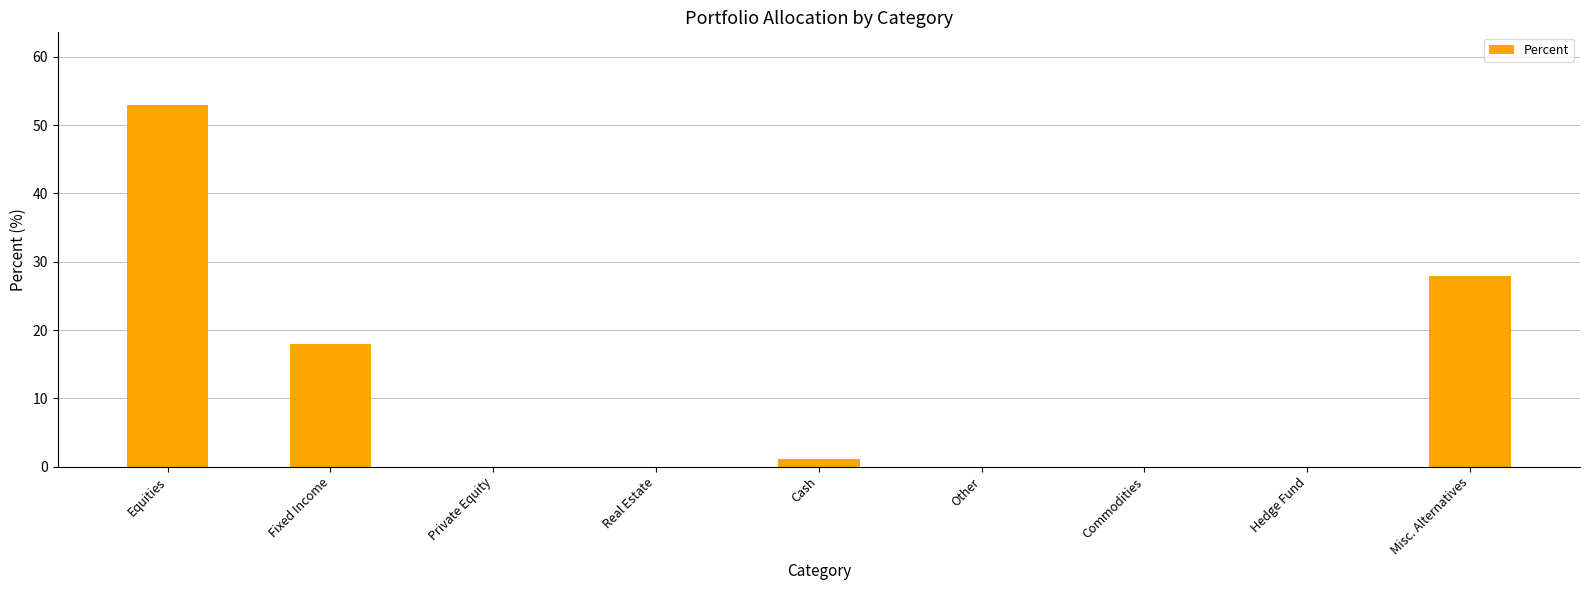

What is the change in value from Equities to Hedge Fund?

-53.0